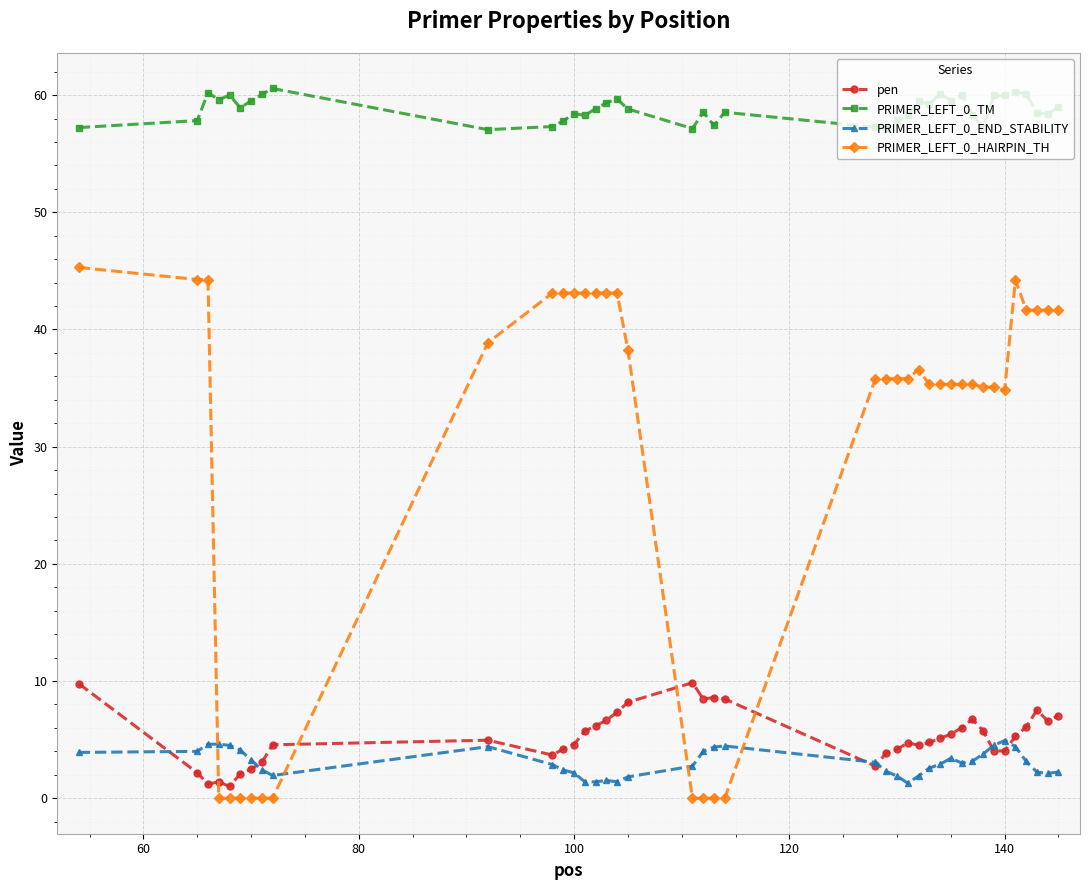

What is the highest value of the PRIMER_LEFT_0_HAIRPIN_TH series?

45.3